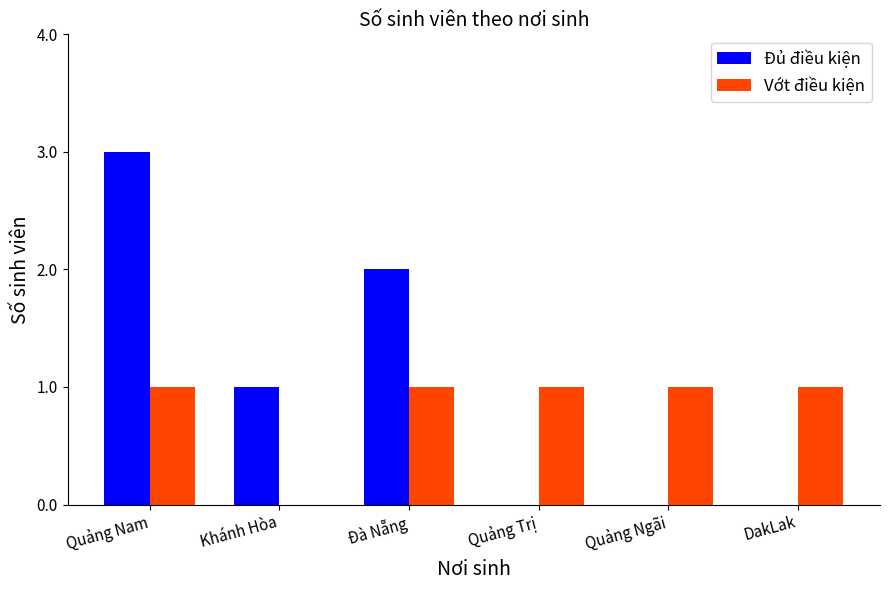

Reading left to right, transcribe all the data shown in this chart.

Đủ điều kiện: 3	1	2	0	0	0
Vớt điều kiện: 1	0	1	1	1	1